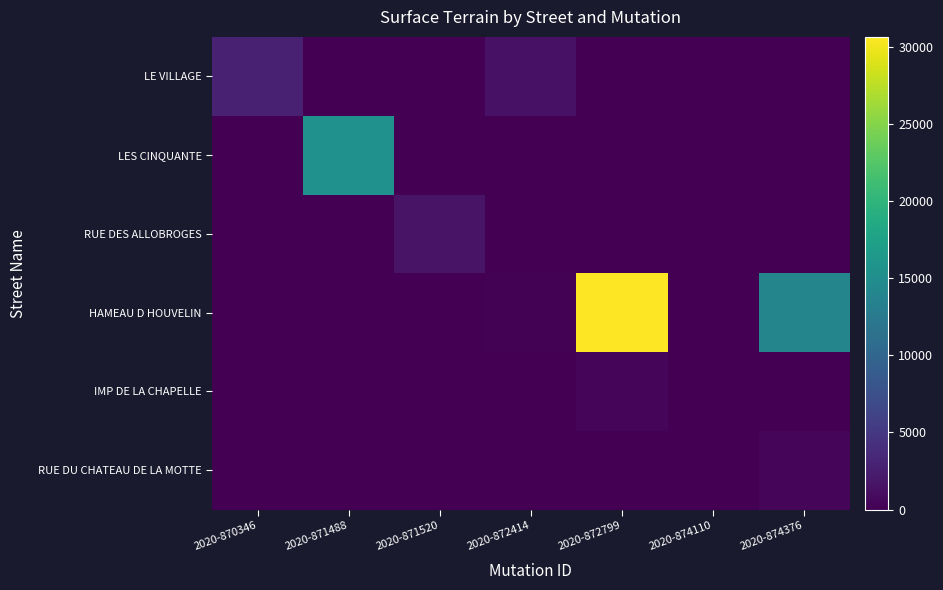

How many values in the HAMEAU D HOUVELIN series exceed 0?

3